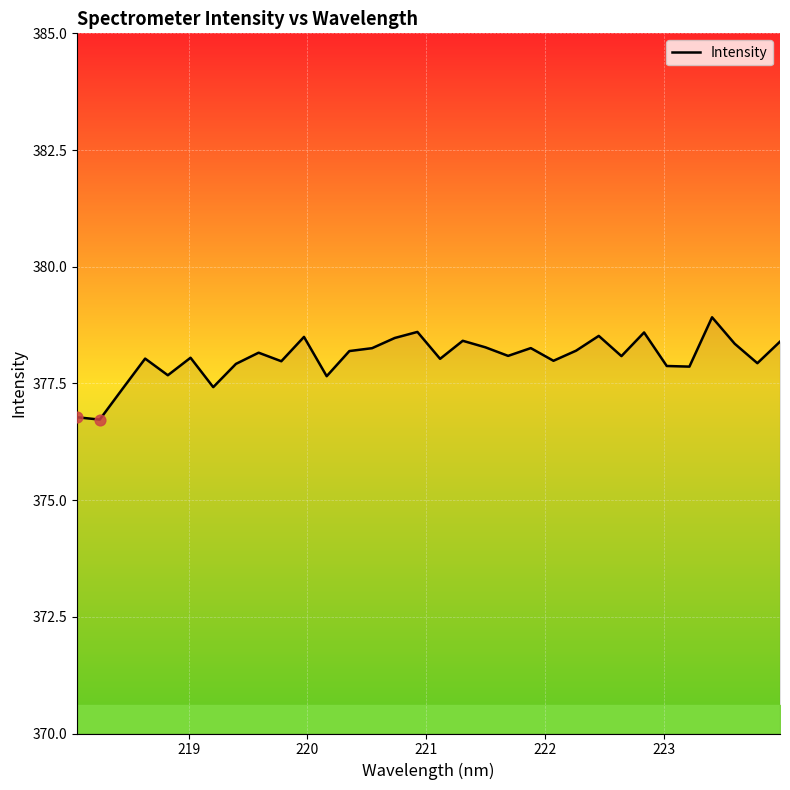

What is the greatest value displayed?

378.9